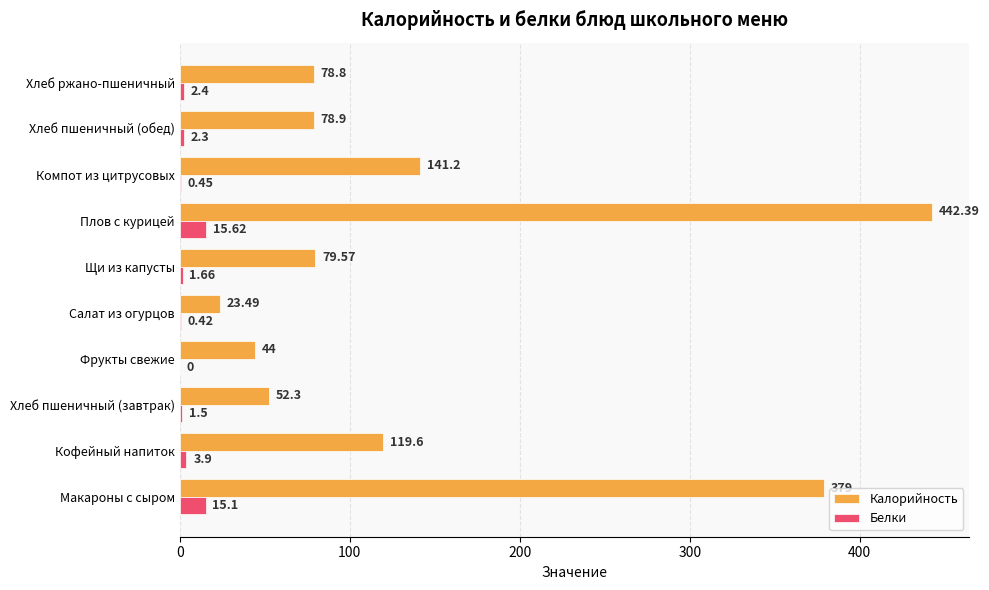

Between Макароны с сыром and Щи из капусты, which series saw the biggest shift?

Калорийность